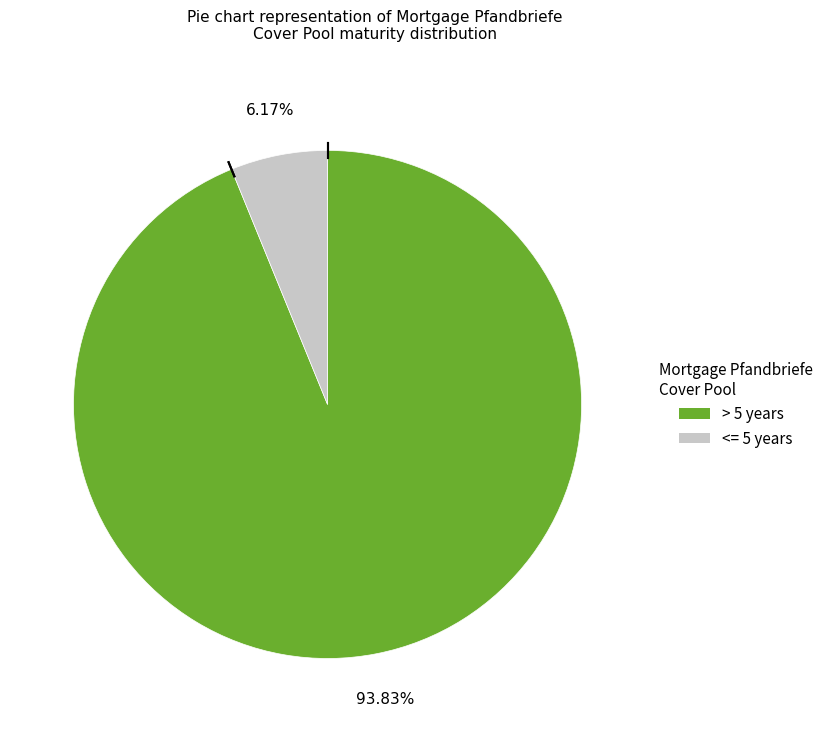

To the nearest percent, what is the difference between the largest and smallest slice percentages?

88%